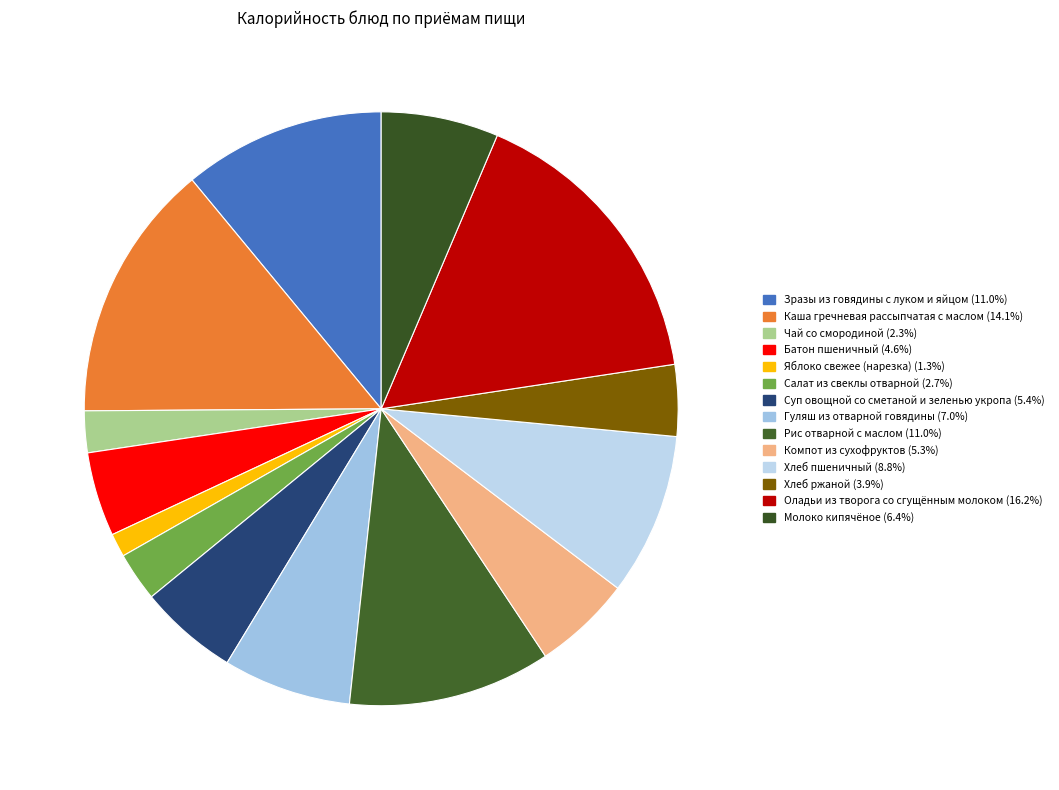

Count the number of slices in the pie.

14